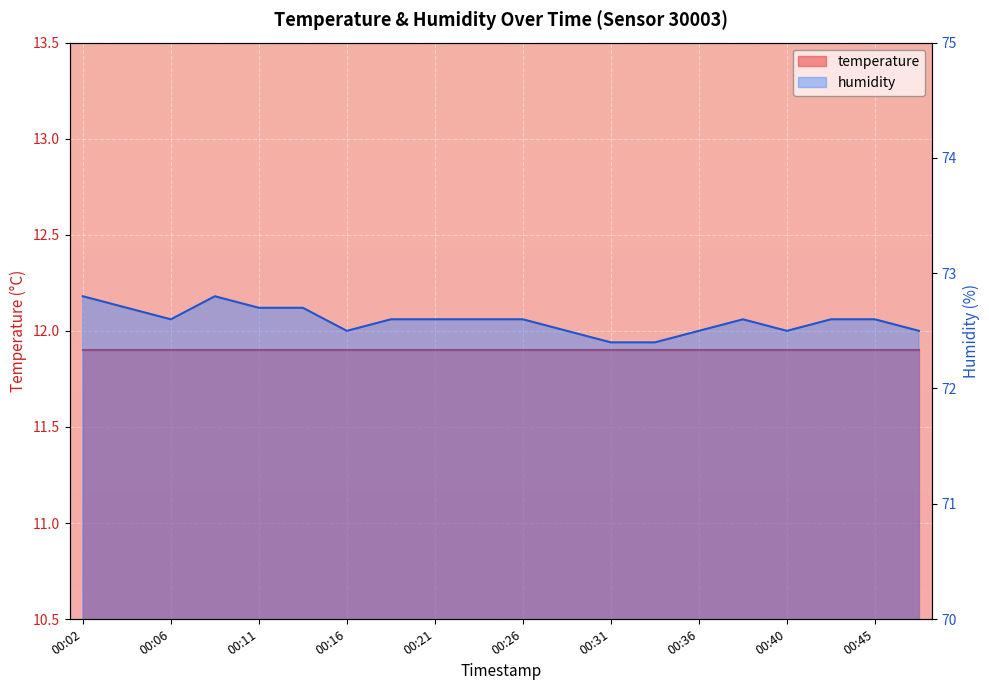

What is the difference between the maximum and minimum values?

0.4